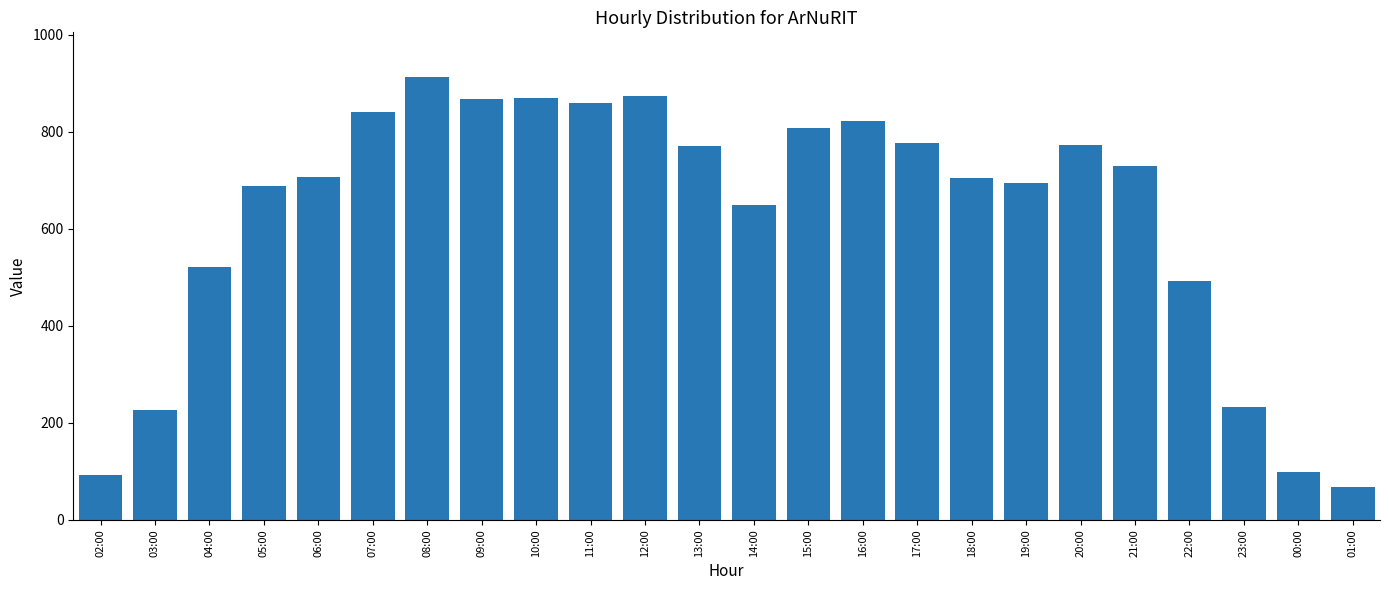

At which label is the value closest to 491?

22:00